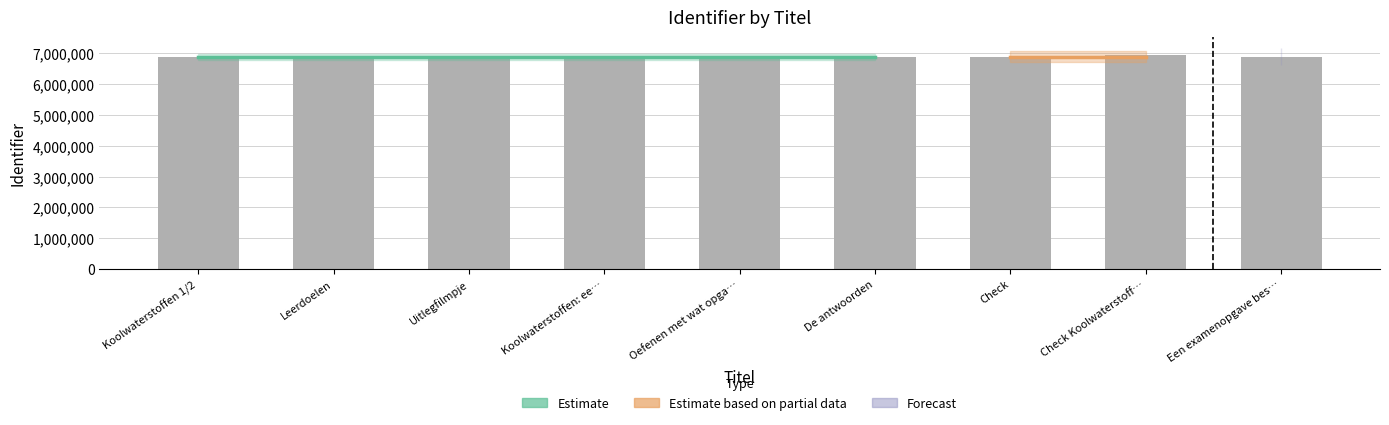

Count the number of data series in this chart.

1